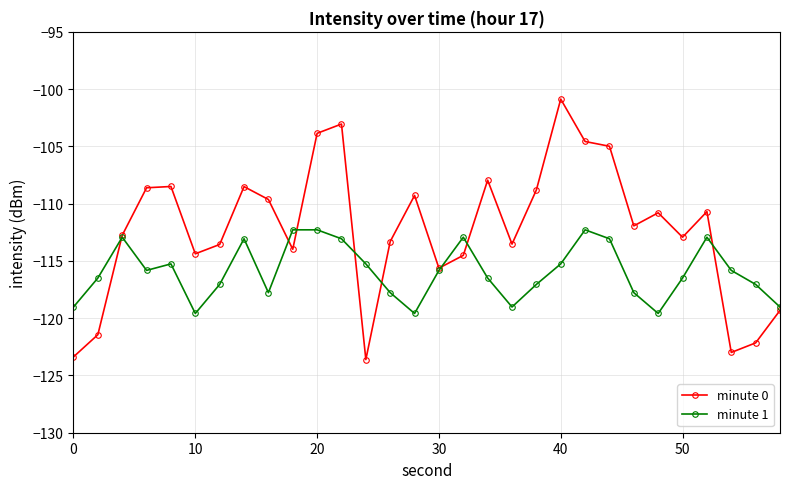

What is the value of the minute 1 point at the 22nd from the left?

-112.3